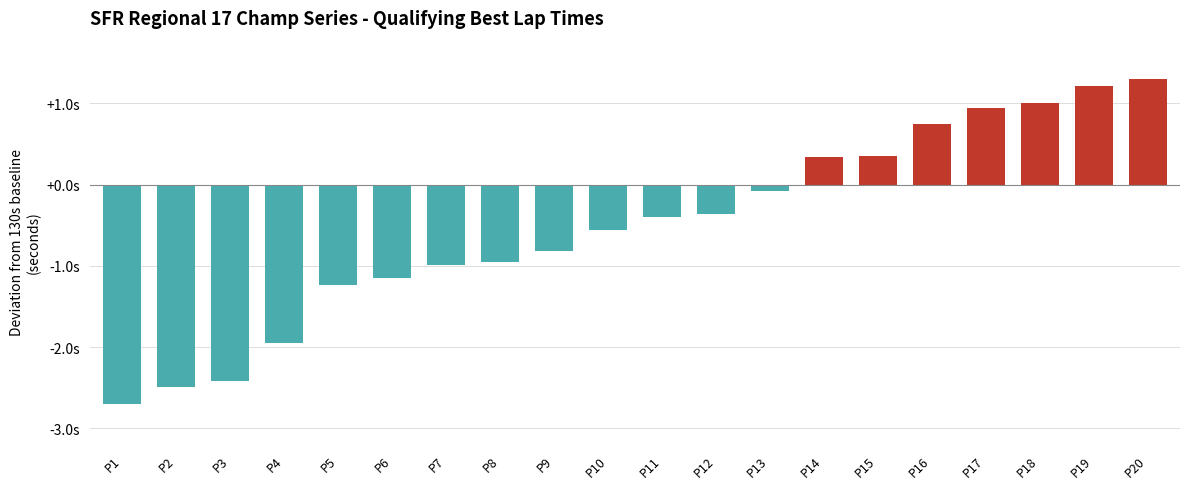

What is the change in value from P15 to P20?

+0.9